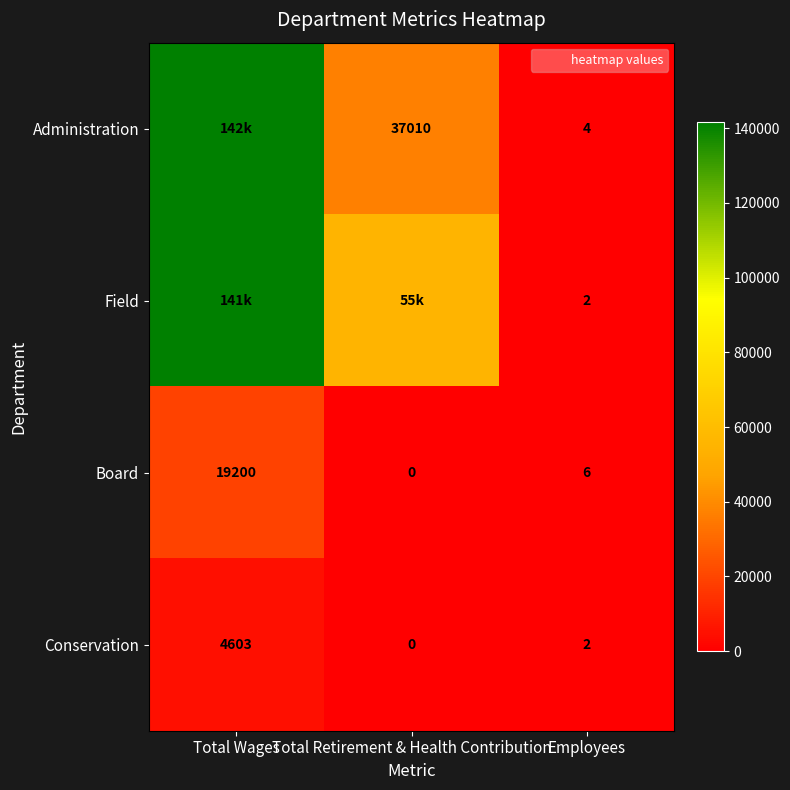

Which series has the widest spread of values?

Administration